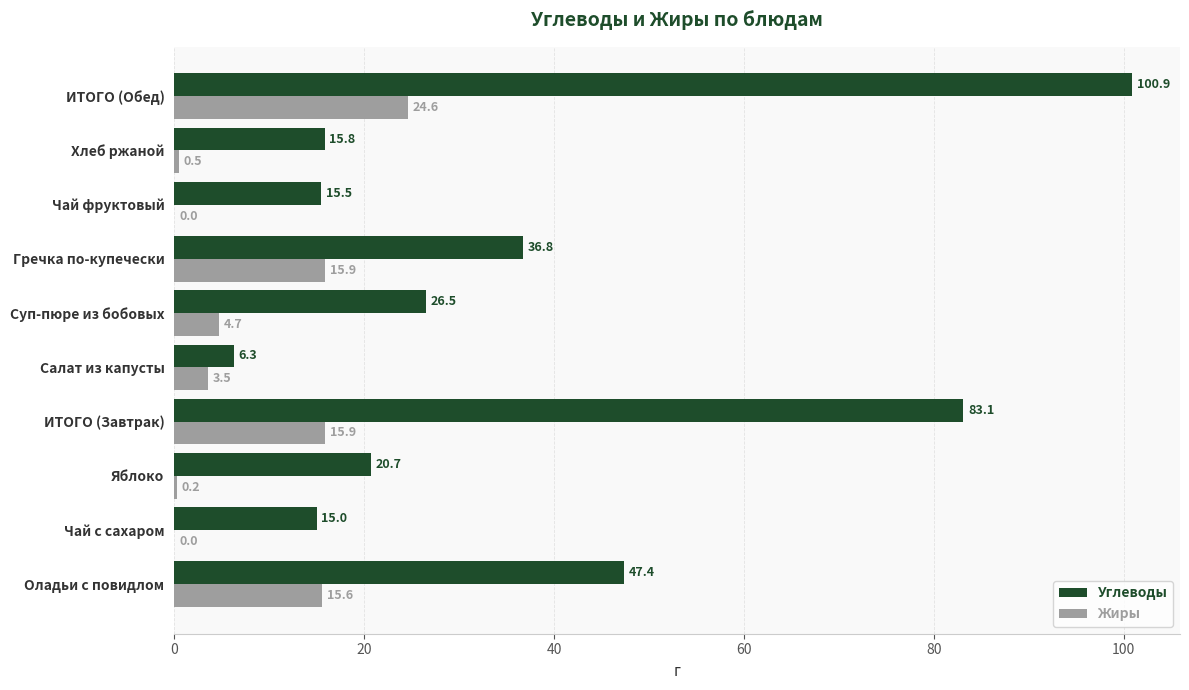

What is the total value across all series at Суп-пюре из бобовых?

31.2